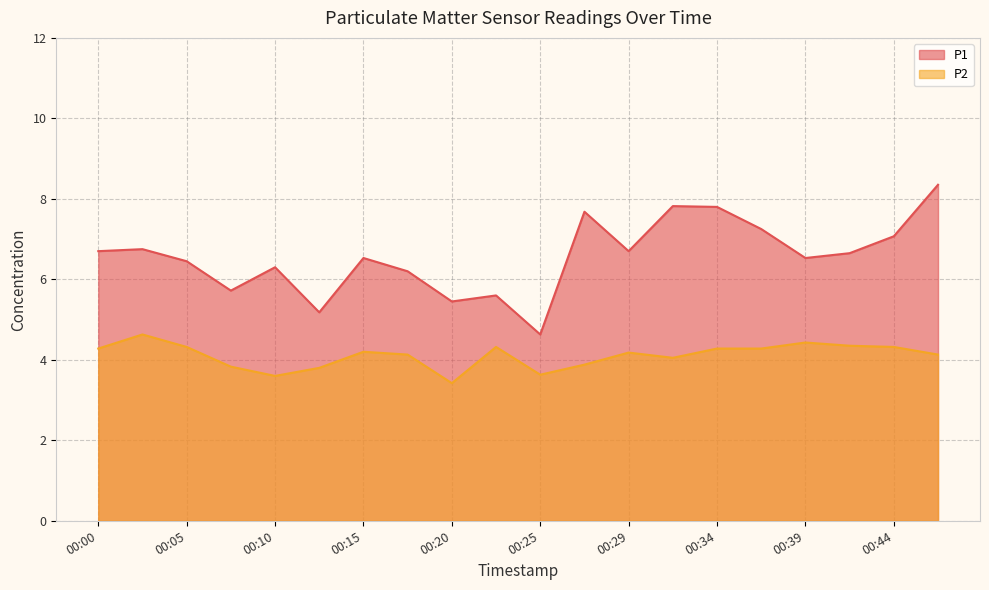

Which series has the largest total across all categories?

P1